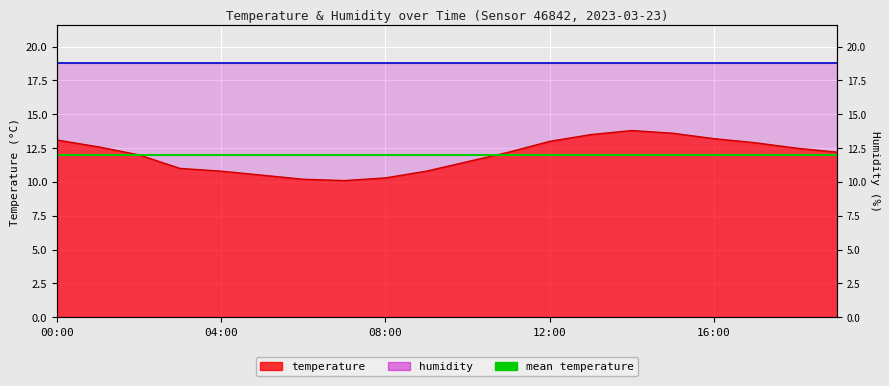

What is the difference between the values at 04:00 and 00:00?

2.3